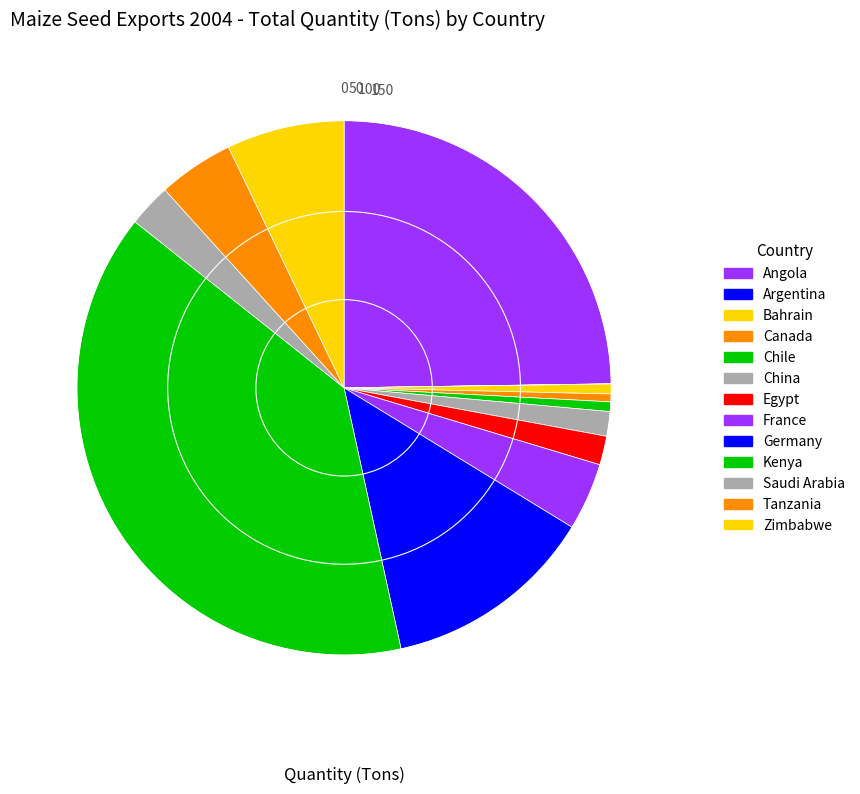

What is the total percentage of Canada and Egypt?

2.2%